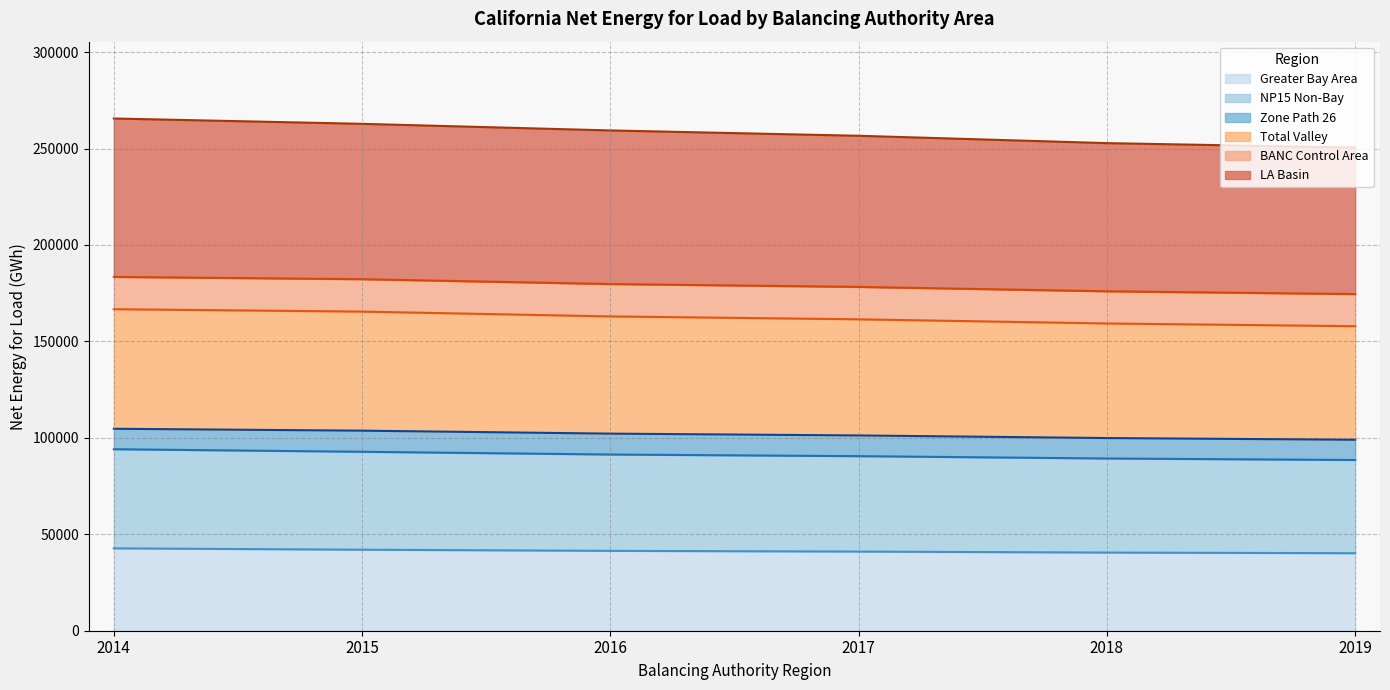

Reading right to left, what are all the values shown in this chart?

Greater Bay Area (upper): 40187	40514	41034	41407	41999	42710
NP15 Non-Bay (upper): 88511	89294	90503	91354	92771	94099
Zone Path 26 (upper): 99006	99888	101242	102177	103721	104698
Total Valley (upper): 157881	159285	161450	162947	165444	166686
BANC Control Area (upper): 174526	175974	178248	179734	182245	183429
LA Basin (upper): 250476	252787	256598	259363	262793	265554